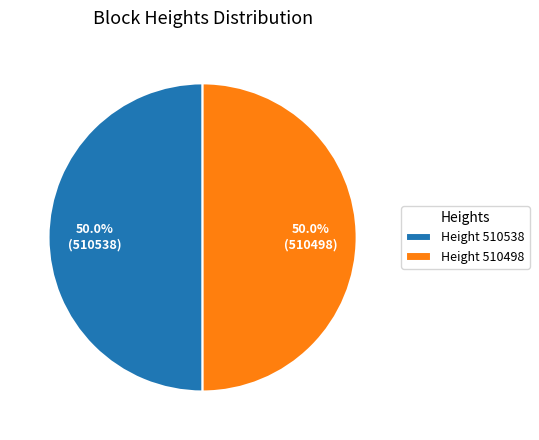

Combined, do Height 510538 and Height 510498 account for over 50%?

Yes